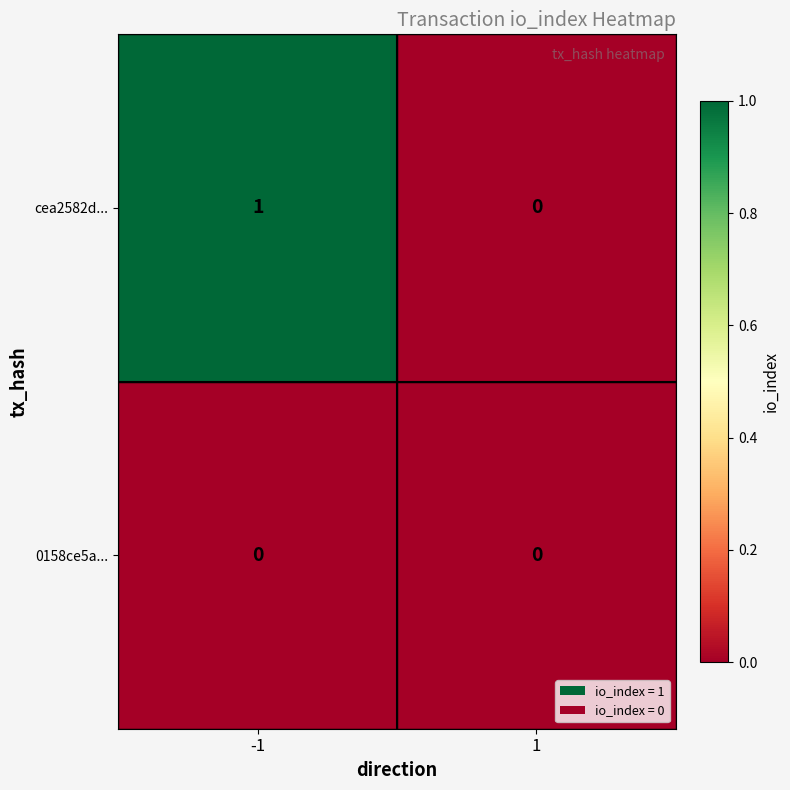

Reading right to left, what are all the values shown in this chart?

cea2582d...: 1=0	-1=1
0158ce5a...: 1=0	-1=0